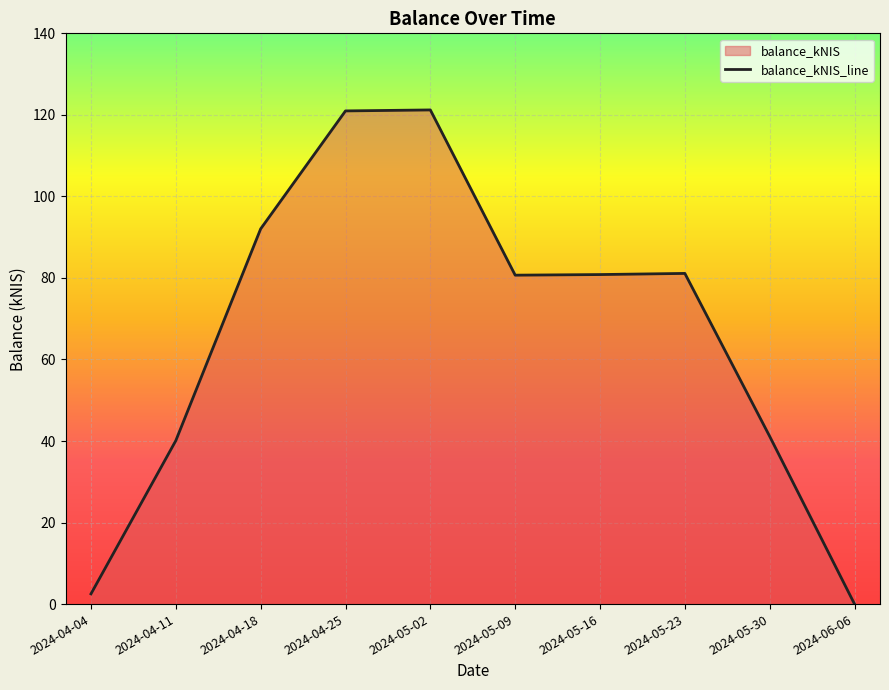

What is the difference between the values at 2024-04-04 and 2024-05-23?

78.6